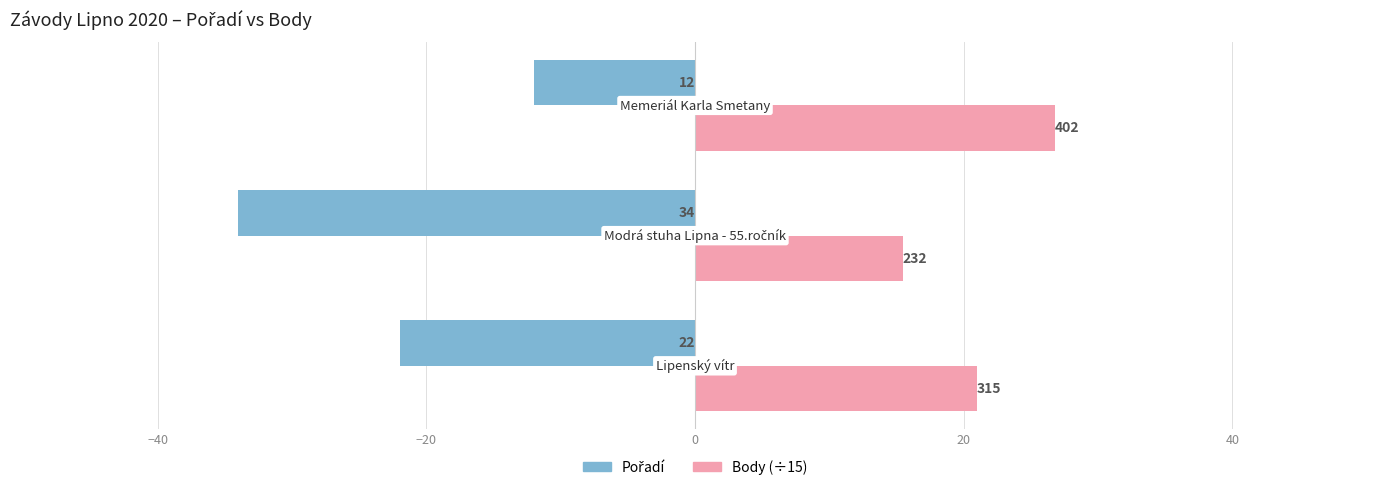

How many groups of bars are there?

3